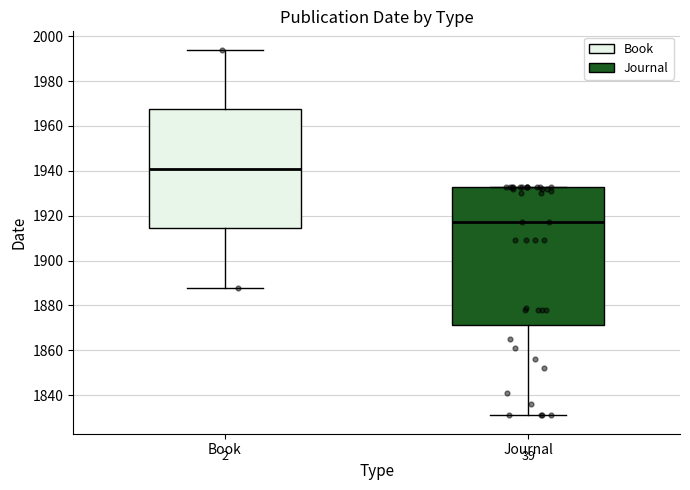

Reading left to right, read every box against the y-axis: the position of its median line, the range the box covers, and the ends of its whiskers. The values are not printed on the chart, so give them approximately, as read against the axis.

Book: median 1942, box 1914 to 1968, whiskers 1888 to 1994
Journal: median 1918, box 1872 to 1934, whiskers 1832 to 1934